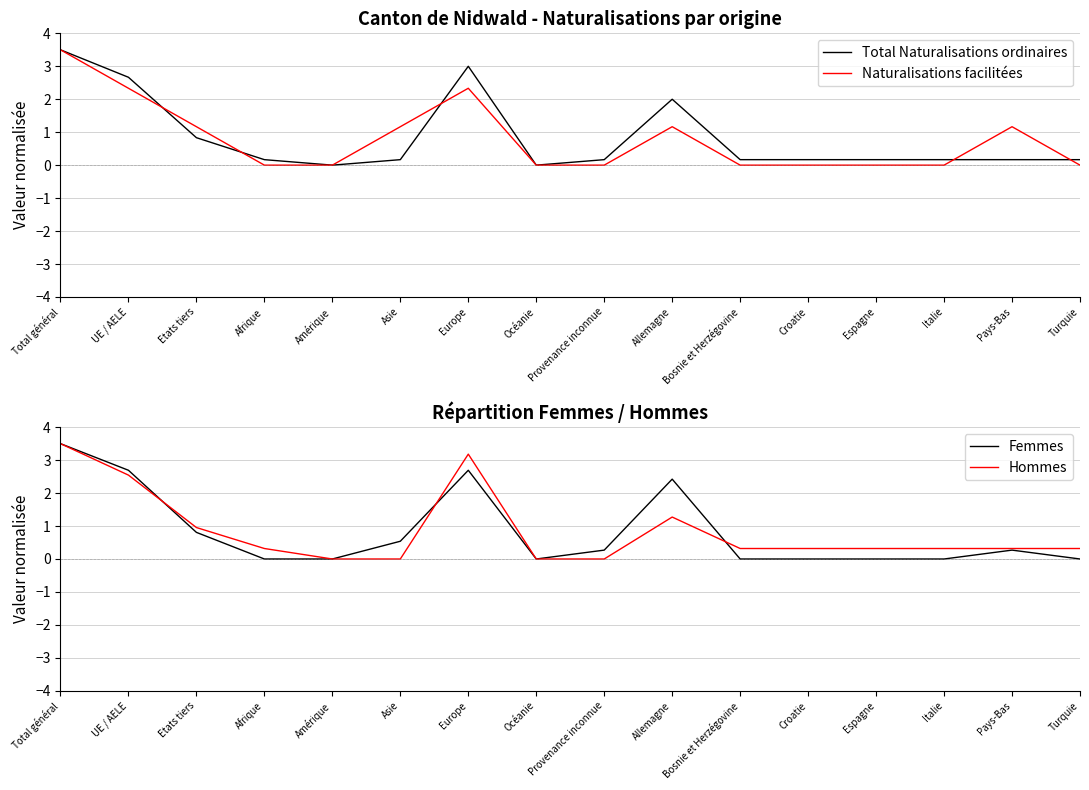

Which series ends up on top after the final intersection of Femmes and Total Naturalisations ordinaires?

Total Naturalisations ordinaires